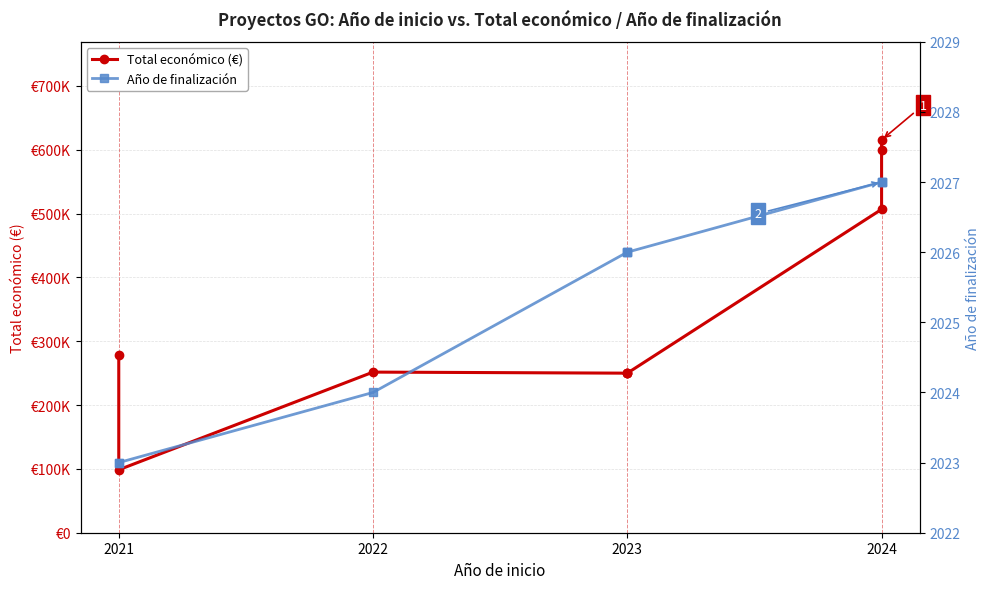

What position from the right is 2021?

9